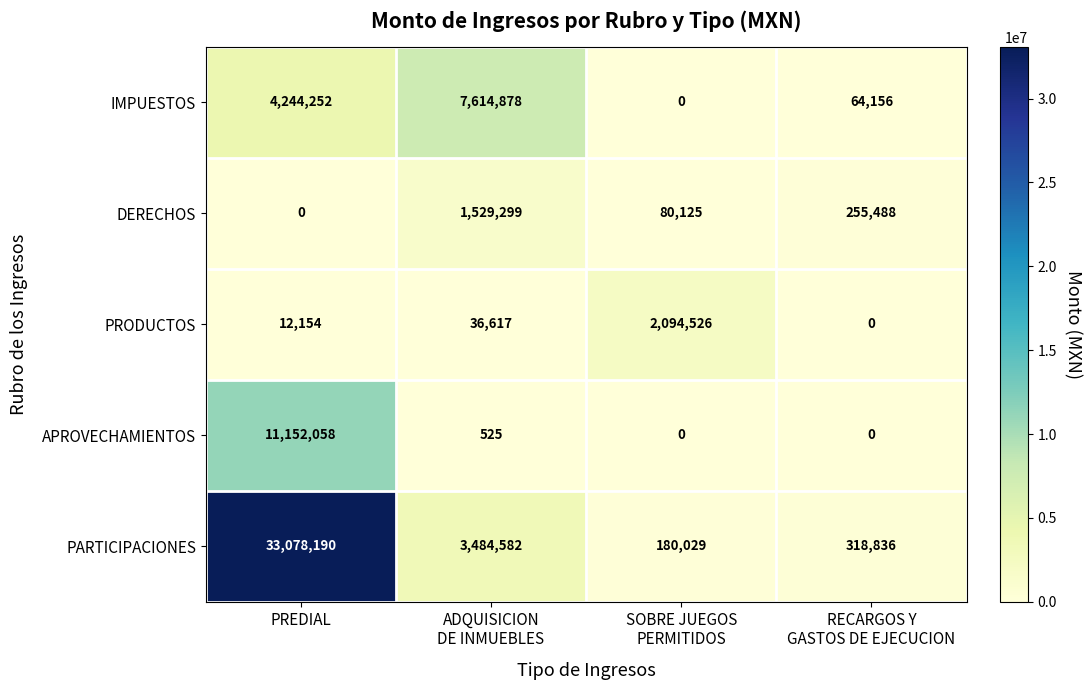

How many values in the PARTICIPACIONES series are below 3484582?

2